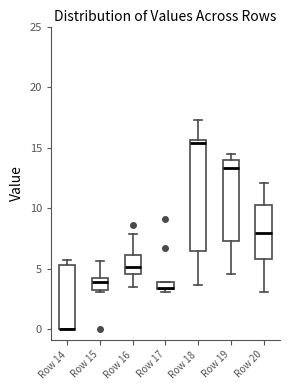

Where is the upper edge of the box for Row 17 on the y-axis? The values are not printed on the chart, so give them approximately, as read against the axis.

4.0